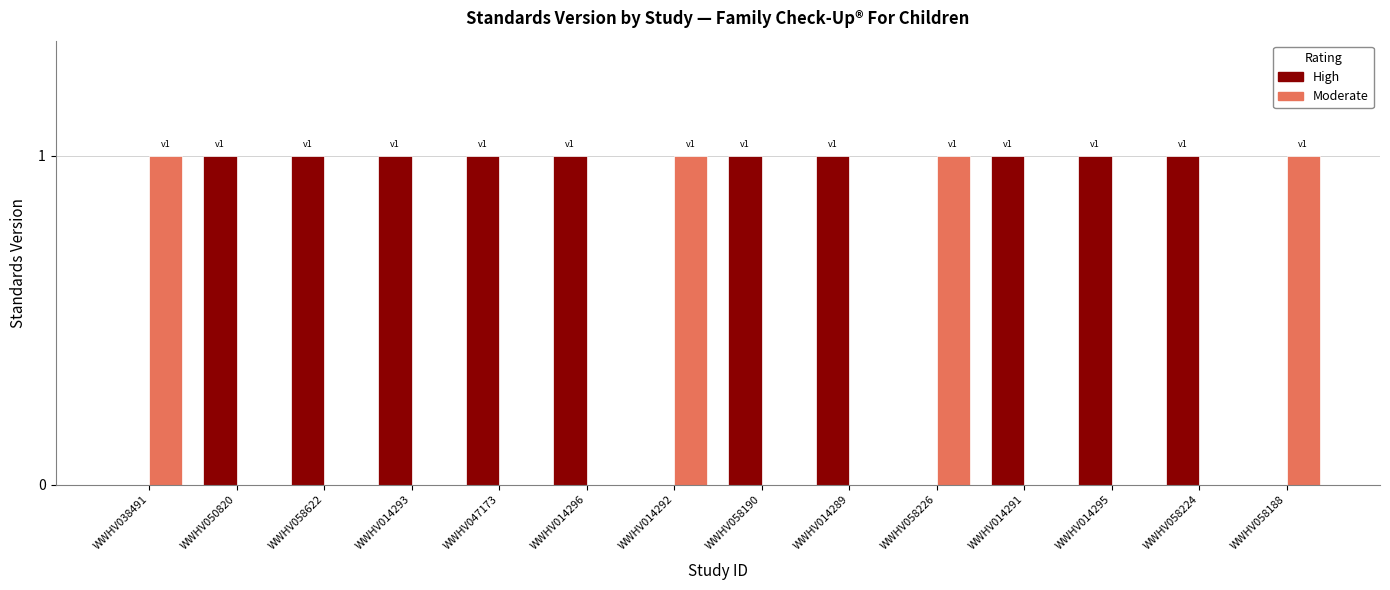

Does the chart contain stacked bars?

No